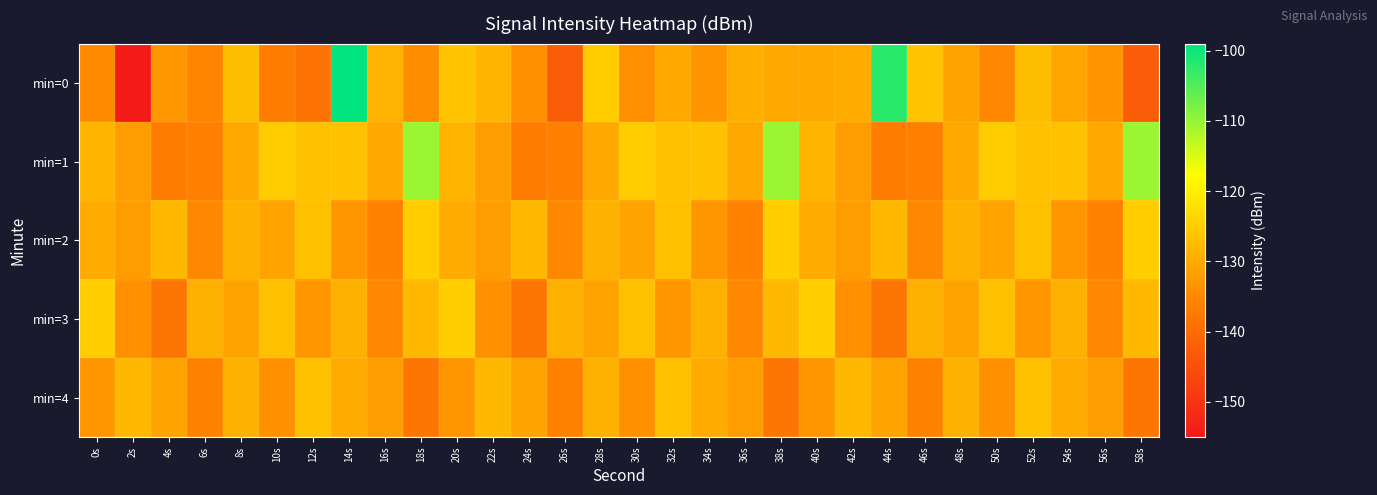

List the series in order of their peak value, highest first.

min=0, min=1, min=2, min=3, min=4